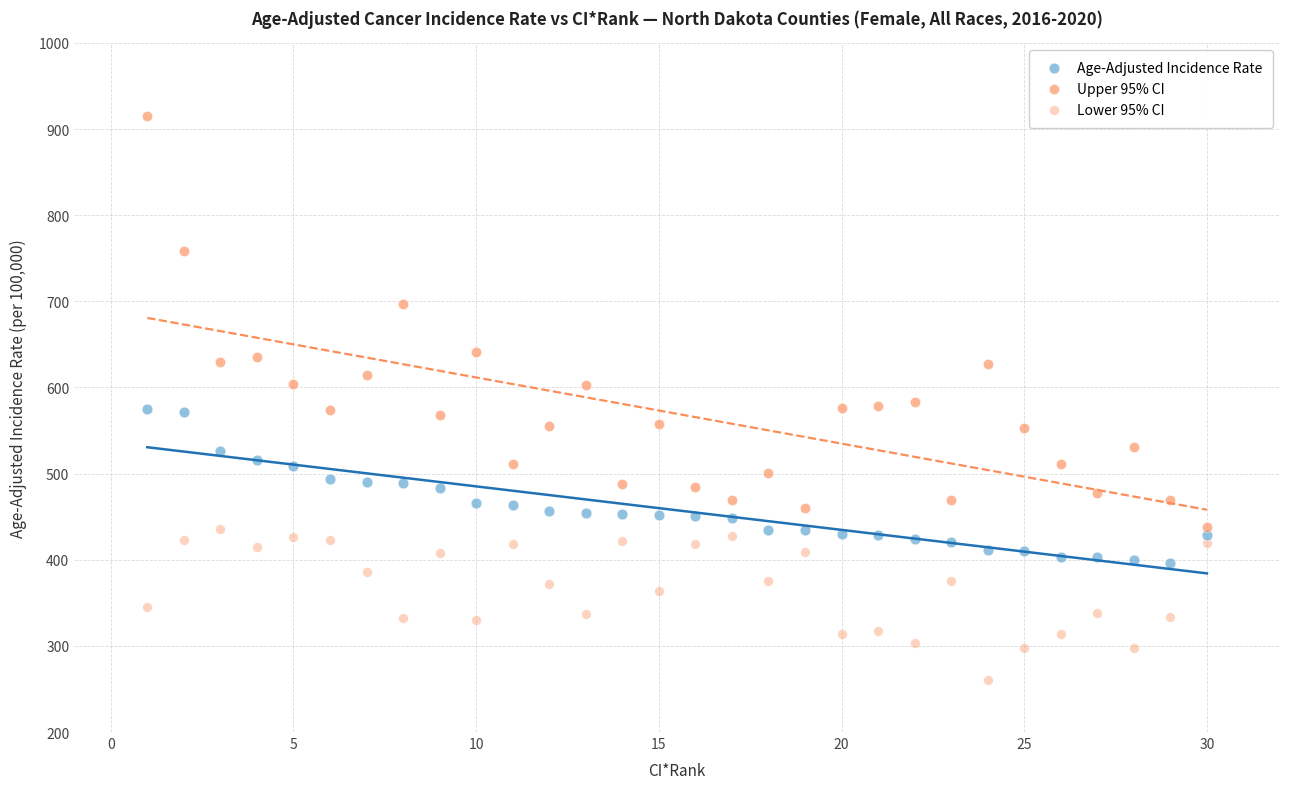

Count the number of points in this scatter plot.

90